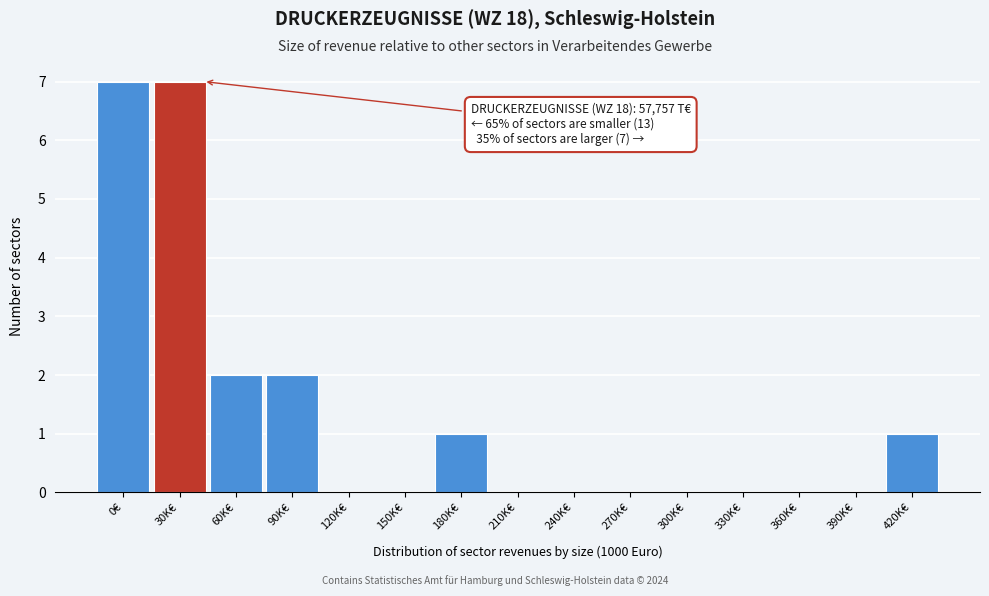

Reading left to right, what are all the values shown in this chart?

0€=7	30K€=7	60K€=2	90K€=2	120K€=0	150K€=0	180K€=1	210K€=0	240K€=0	270K€=0	300K€=0	330K€=0	360K€=0	390K€=0	420K€=1